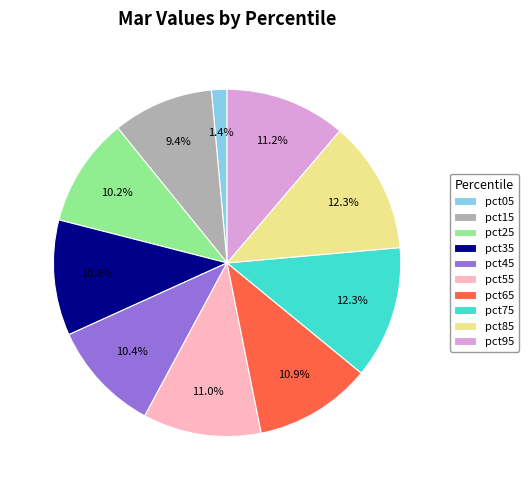

What percentage is the pct55 slice, to the nearest percent?

11%